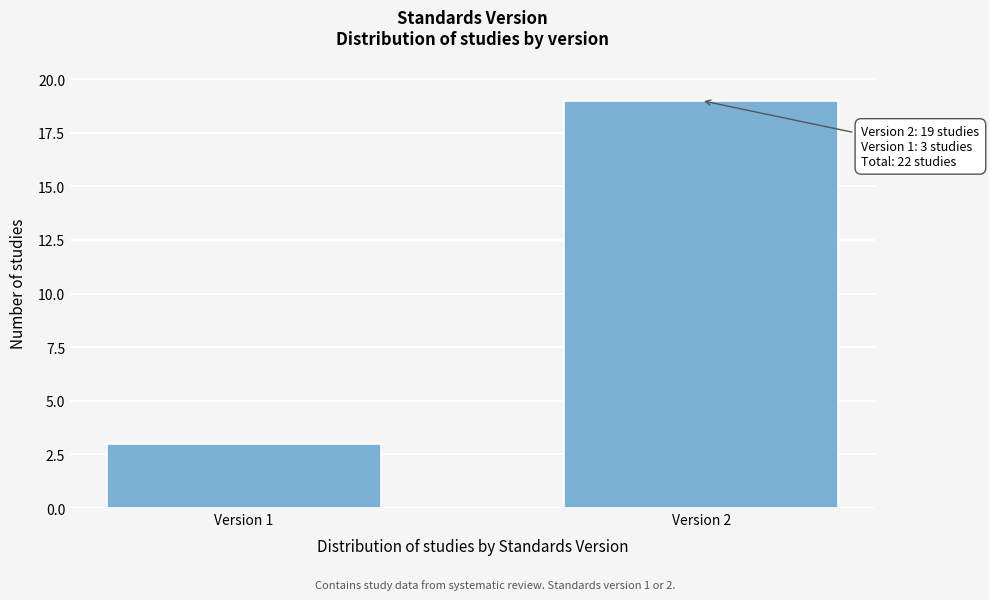

Reading left to right, extract all data points from this chart.

Version 1=3	Version 2=19